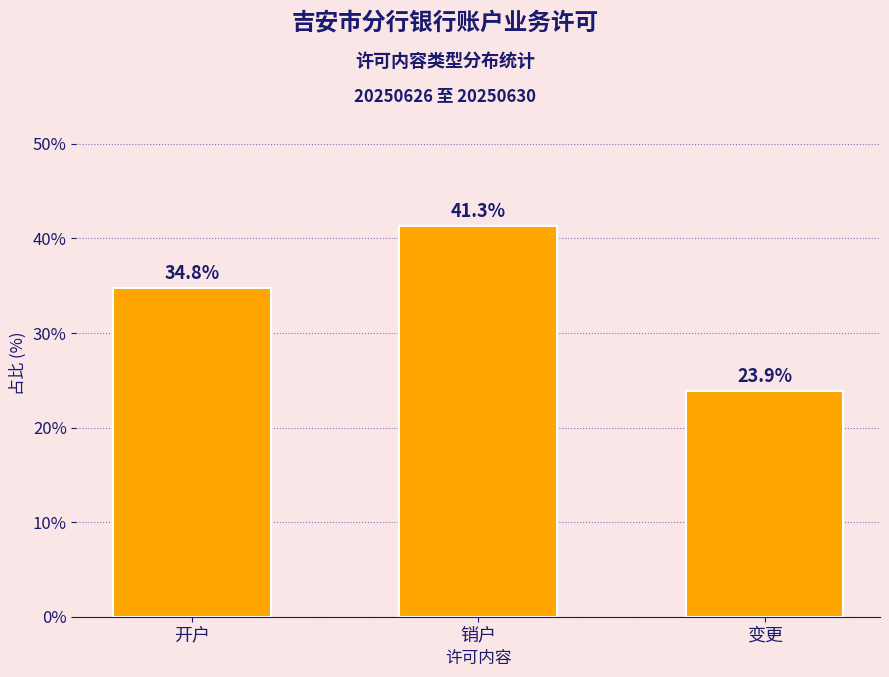

List the labels in order of value, smallest first.

变更, 开户, 销户